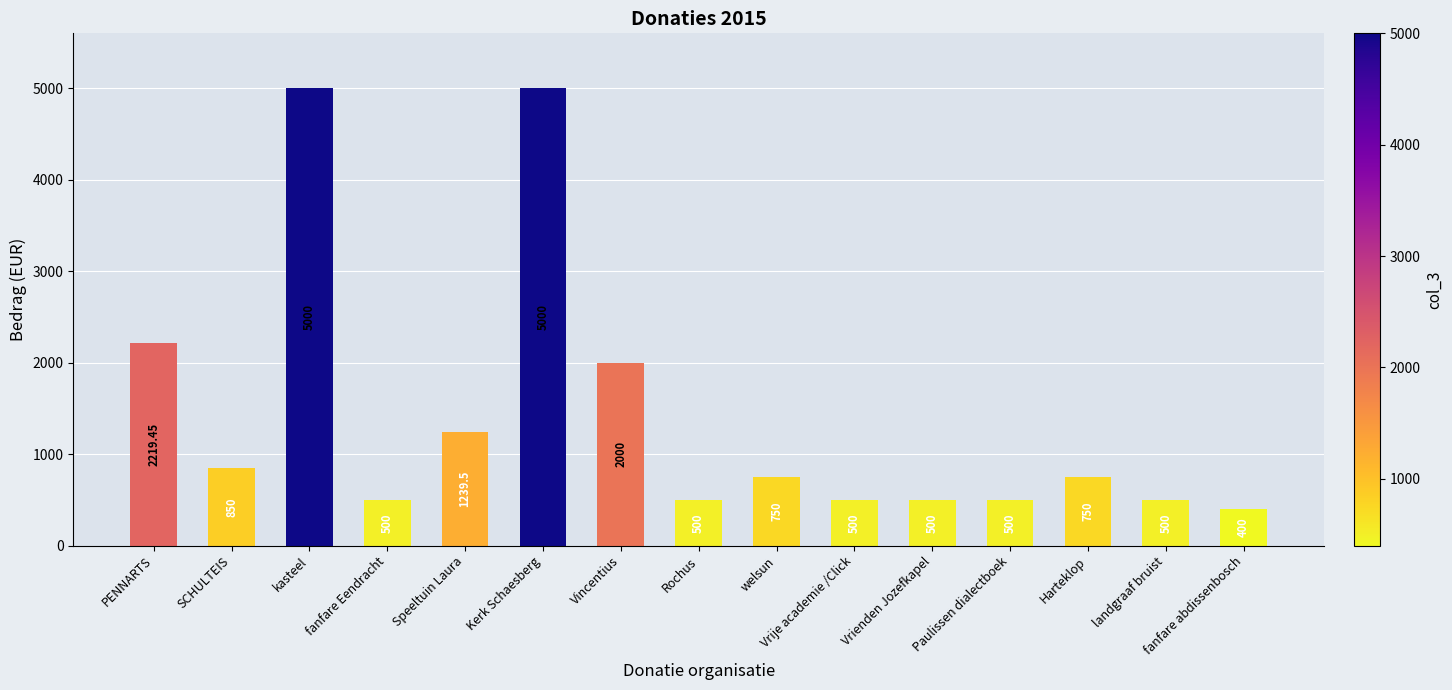

What position from the left is kasteel?

3